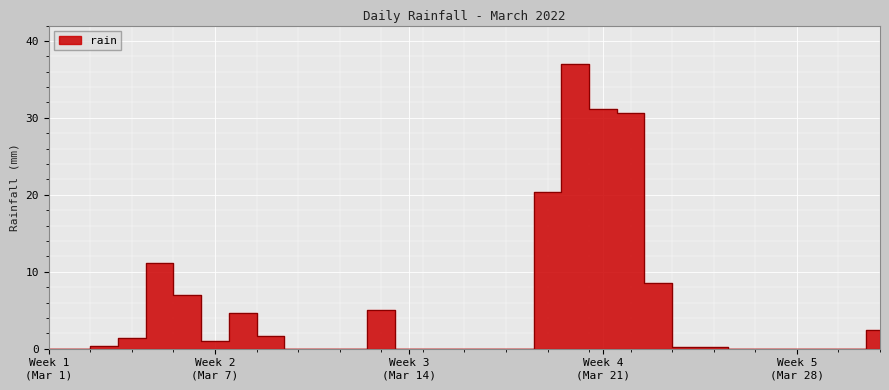

Count the number of data series in this chart.

1